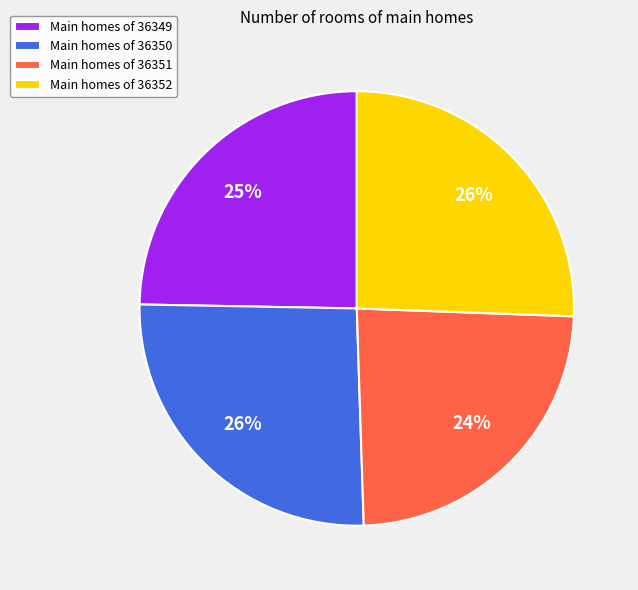

Between Main homes of 36350 and Main homes of 36349, which is larger?

Main homes of 36350